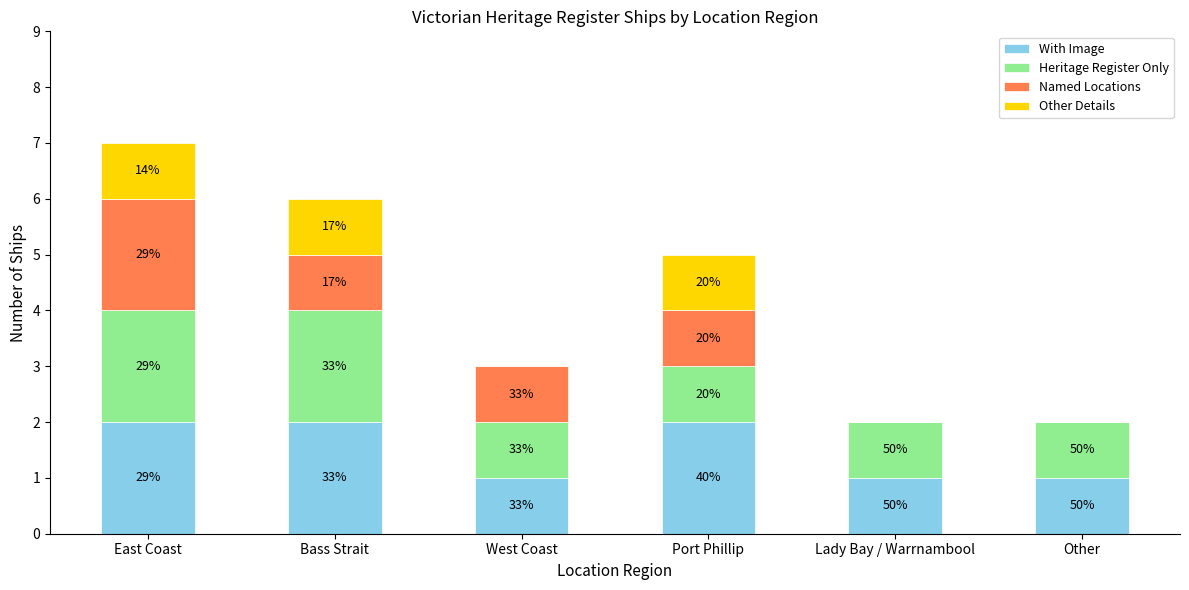

Rank the series by their average value, from lowest to highest.

Other Details, Named Locations, Heritage Register Only, With Image